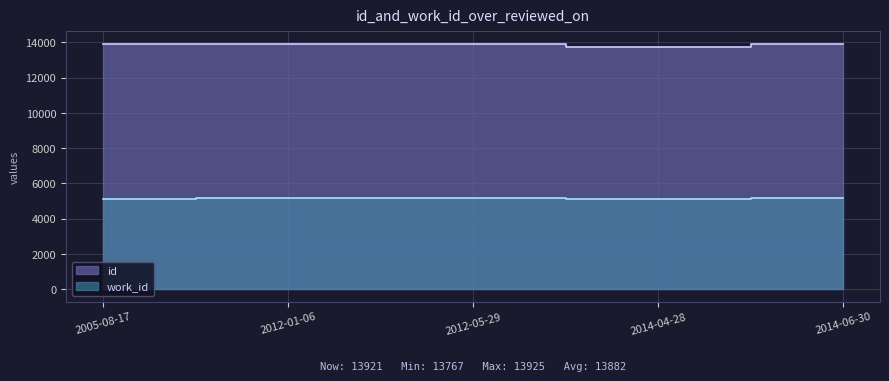

Reading left to right, extract all data points from this chart.

id: 2005-08-17=13890	2012-01-06=13925	2012-05-29=13906	2014-04-28=13767	2014-06-30=13921
work_id: 2005-08-17=5110	2012-01-06=5175	2012-05-29=5175	2014-04-28=5095	2014-06-30=5175